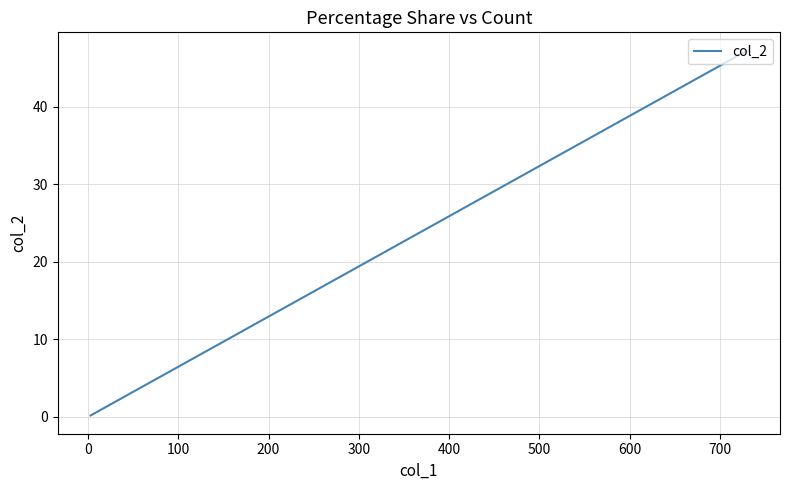

True or false: the data shows 0.4 at 18.

False